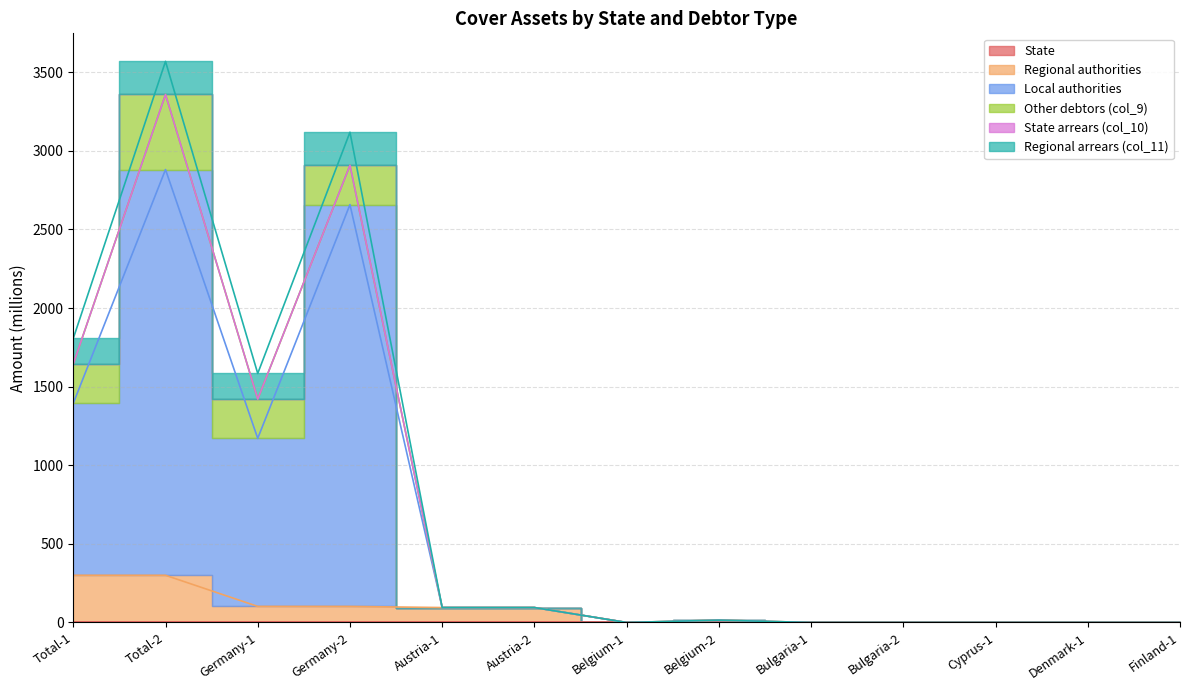

True or false: Other debtors (col_9) and Local authorities intersect in this chart.

False